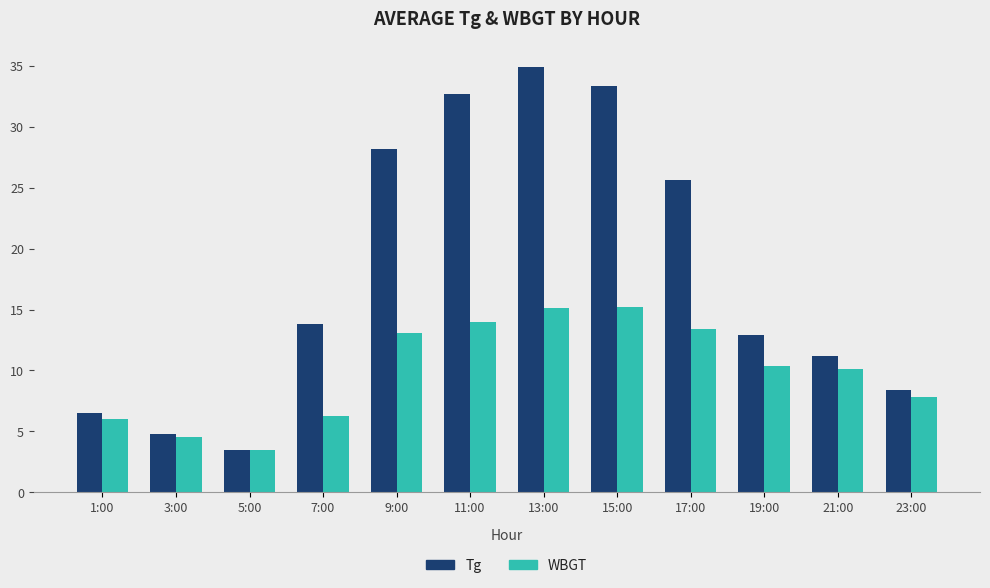

Is it true that Tg equals 4.7 at 19:00?

False